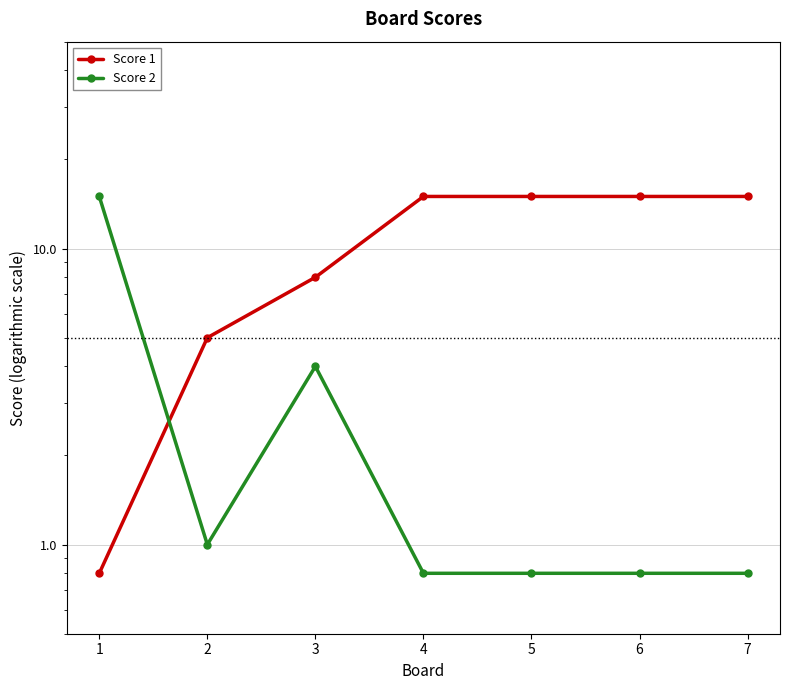

What are all the series names shown in the legend?

Score 1, Score 2